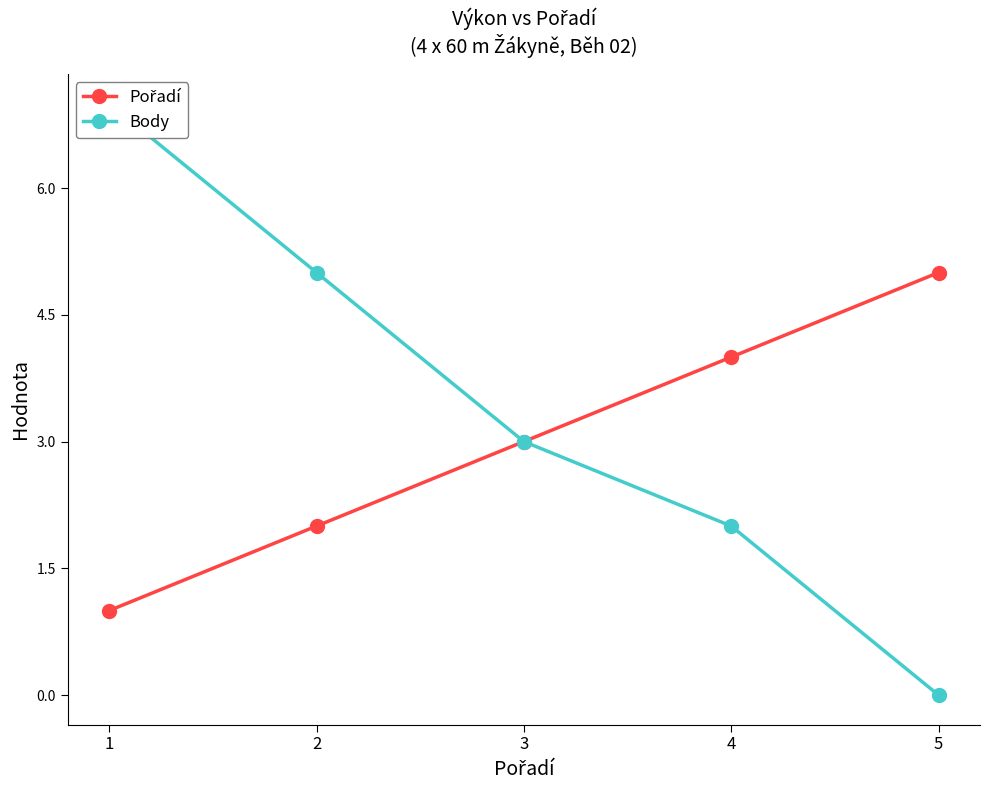

How many values in the Pořadí series exceed 3?

2